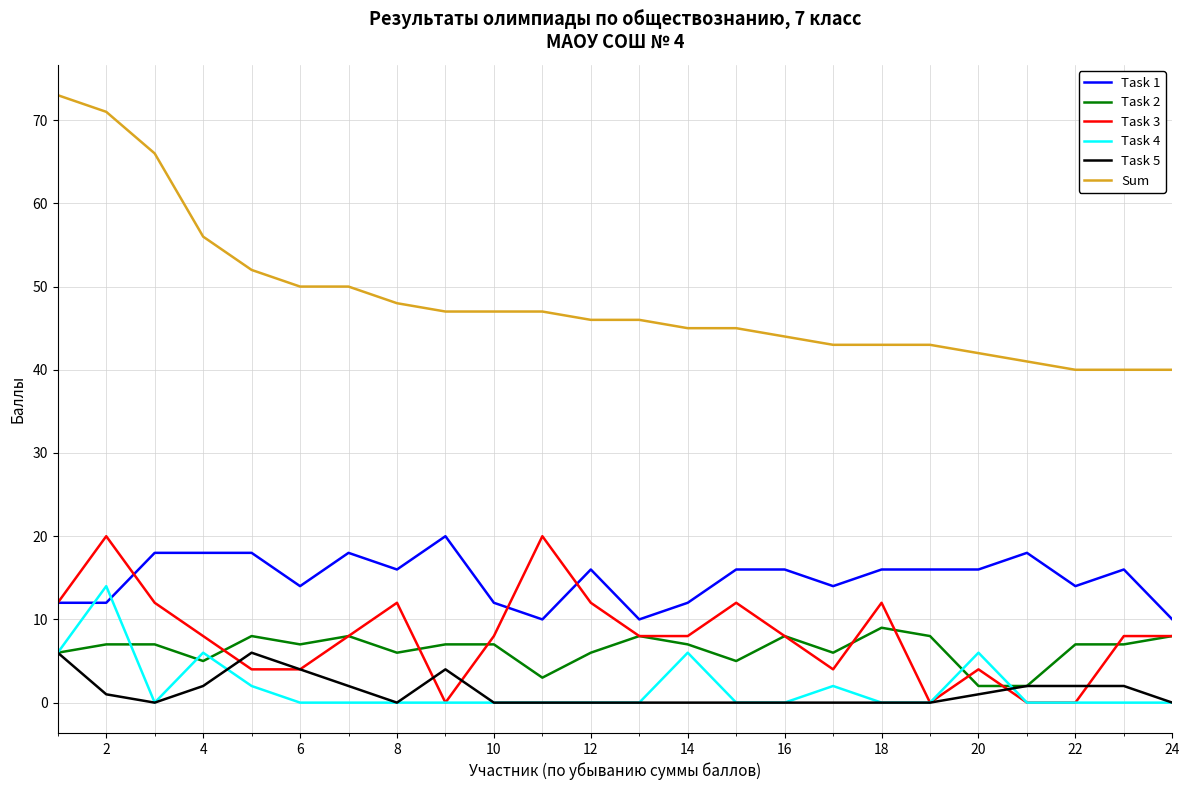

Reading left to right, transcribe all the data shown in this chart.

Task 1: 12	12	18	18	18	14	18	16	20	12	10	16	10	12	16	16	14	16	16	16	18	14	16	10
Task 2: 6	7	7	5	8	7	8	6	7	7	3	6	8	7	5	8	6	9	8	2	2	7	7	8
Task 3: 12	20	12	8	4	4	8	12	0	8	20	12	8	8	12	8	4	12	0	4	0	0	8	8
Task 4: 6	14	0	6	2	0	0	0	0	0	0	0	0	6	0	0	2	0	0	6	0	0	0	0
Task 5: 6	1	0	2	6	4	2	0	4	0	0	0	0	0	0	0	0	0	0	1	2	2	2	0
Sum: 73	71	66	56	52	50	50	48	47	47	47	46	46	45	45	44	43	43	43	42	41	40	40	40